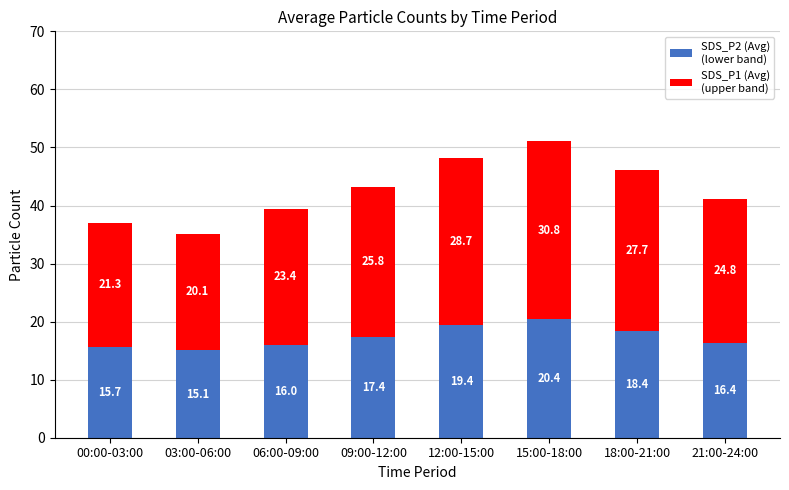

What is the total value across all series at 00:00-03:00?

37.0